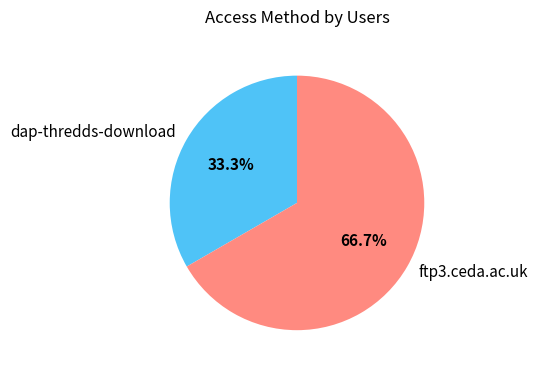

How many segments does this pie chart have?

2